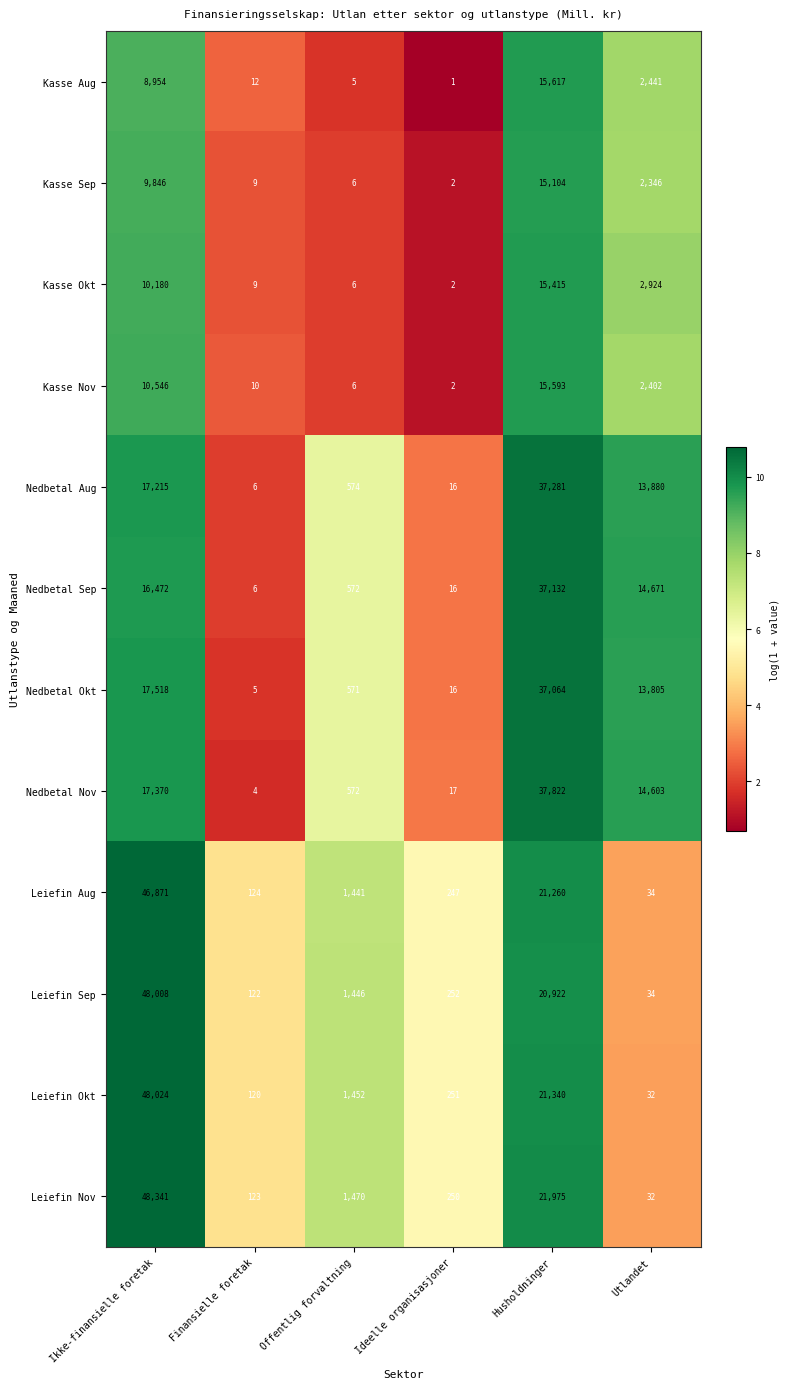

Which category has the lowest value in the Nedbetal Nov series?

Finansielle foretak